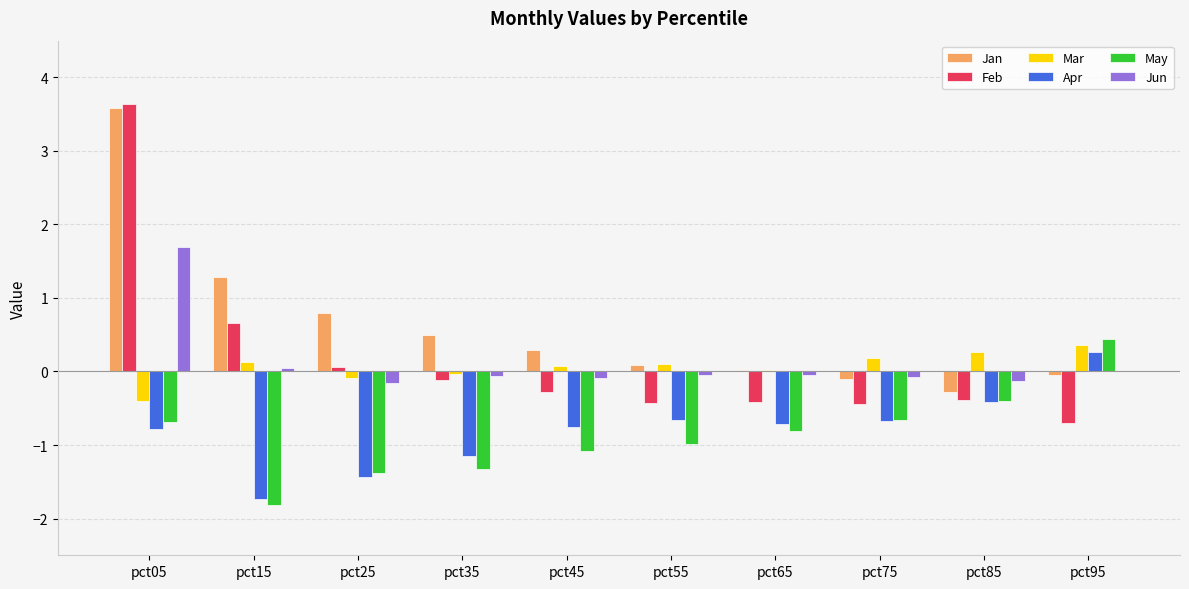

What is the sum of all Feb values?

1.6